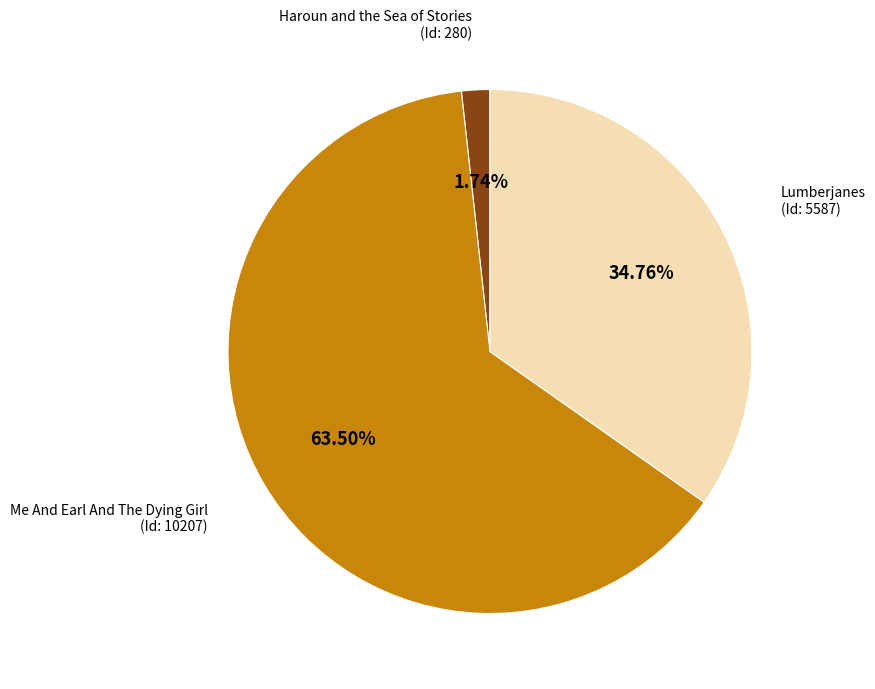

Is there a majority slice in this chart?

Yes